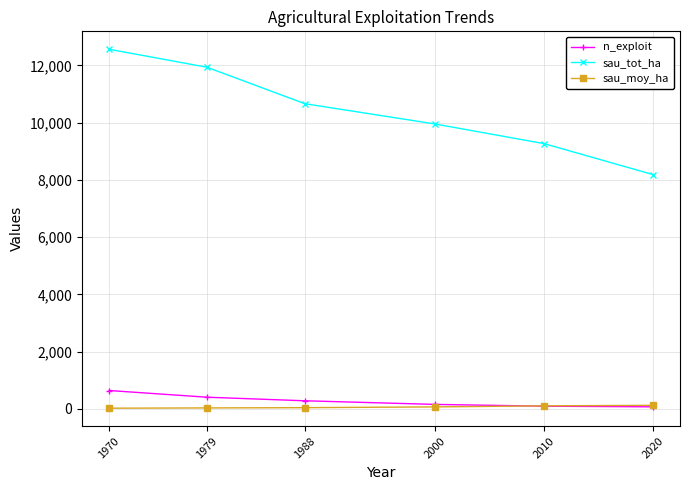

At which category is the sum across all series the highest?

1970